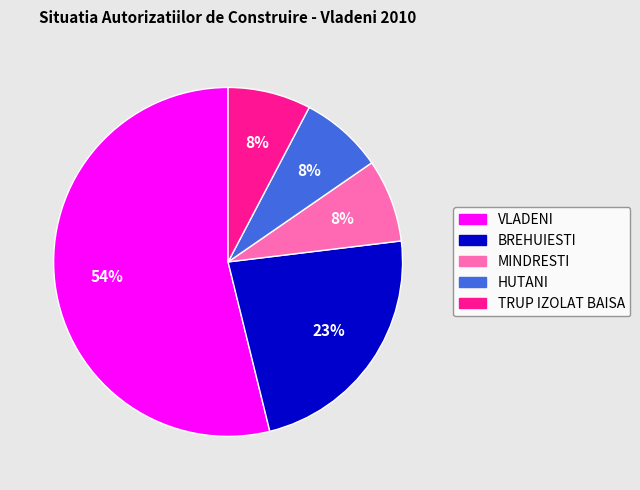

To the nearest percent, what is the difference between the HUTANI and VLADENI slice percentages?

46%